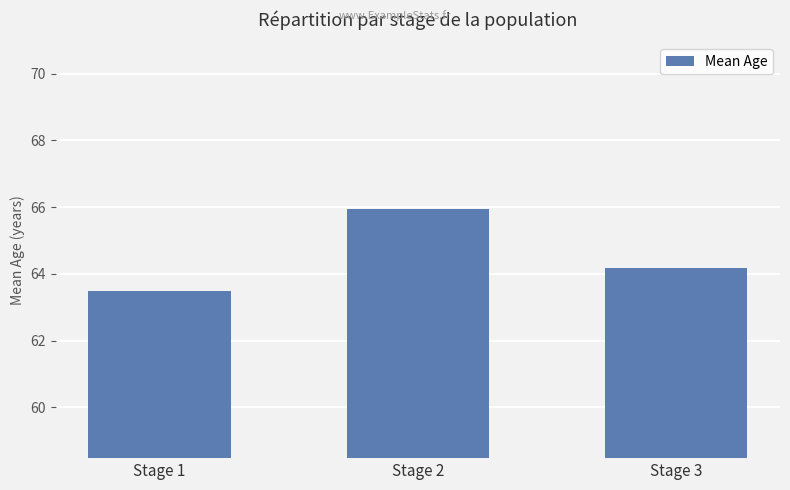

How many categories are shown in the chart?

3